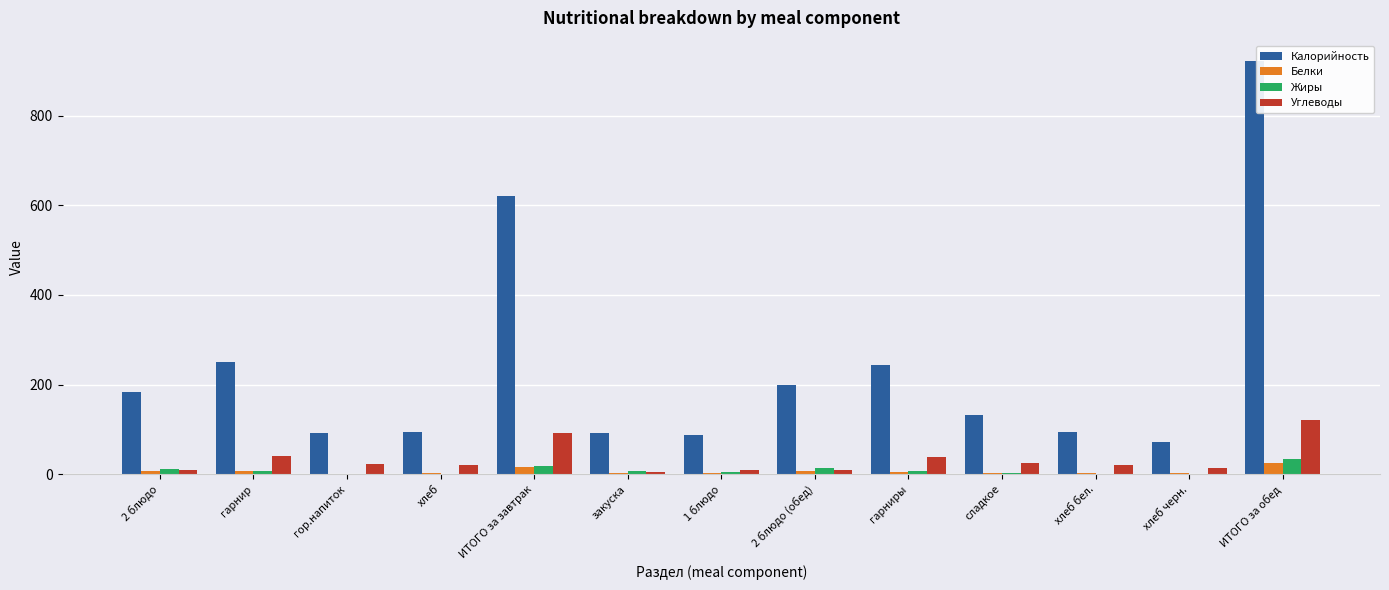

What is the sum of all Жиры values?

107.0